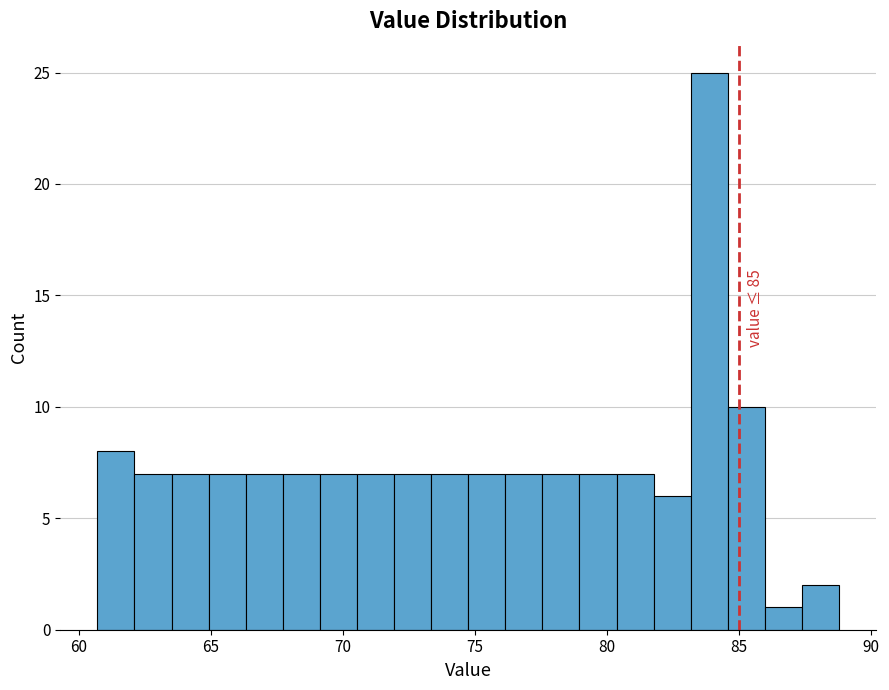

Read against the x-axis, roughly where is the centre of the tallest bar?

84.0